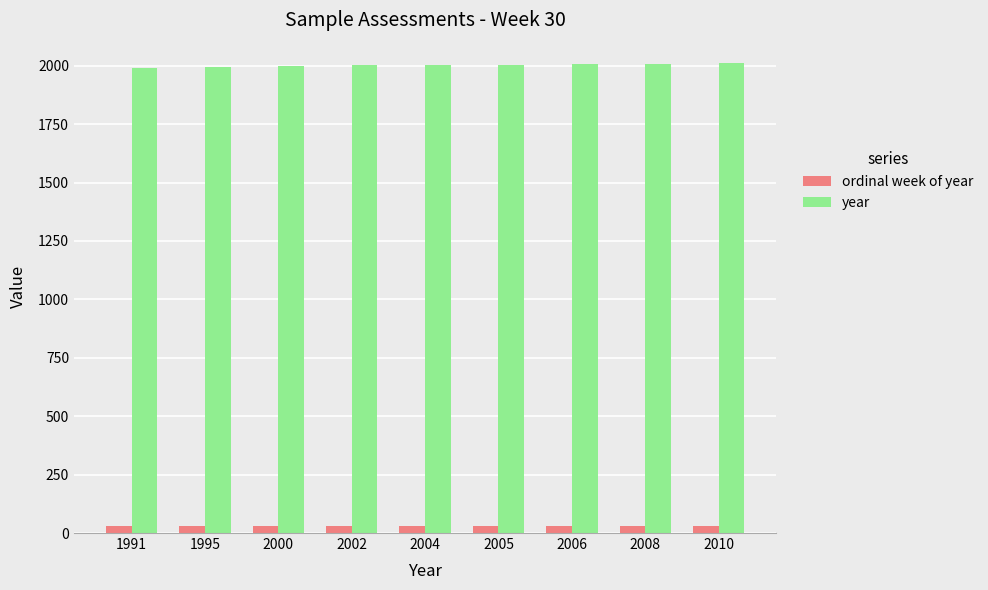

What is the value of the ordinal week of year bar at the 5th from the left?

30